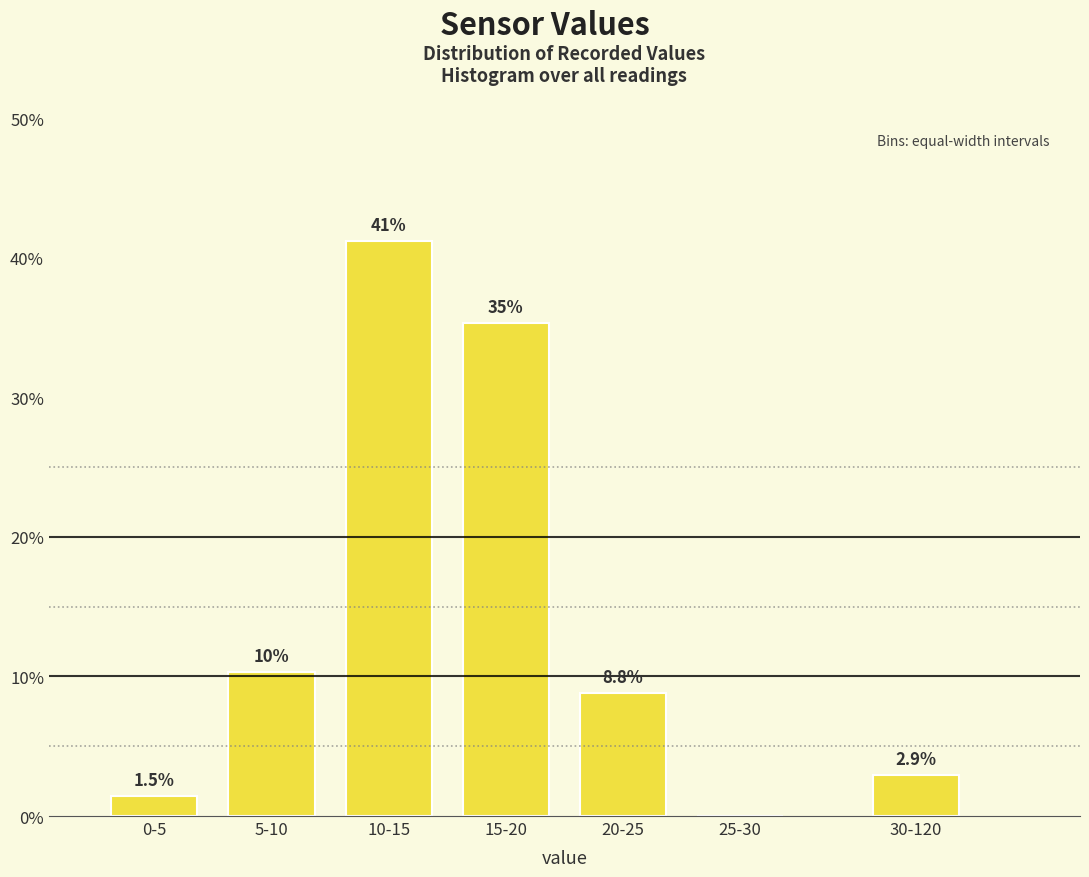

Reading right to left, list all the values displayed in this chart.

30-120=2.9	25-30=0.0	20-25=8.8	15-20=35.3	10-15=41.2	5-10=10.3	0-5=1.5